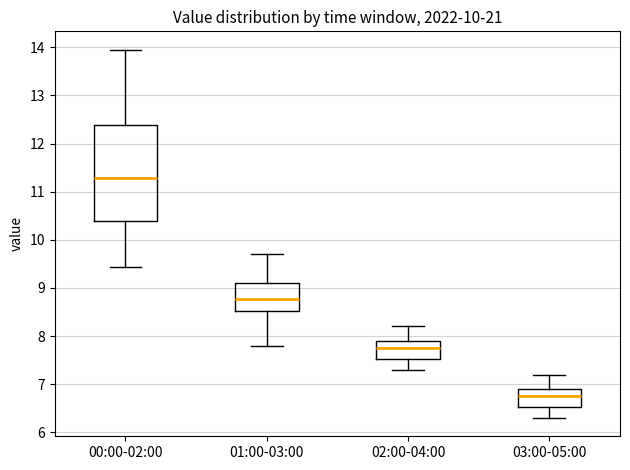

Reading left to right, transcribe this box plot: for each box, give where its median line is, the range the box spans, and where its two whiskers end, as read against the y-axis. The values are not printed on the chart, so give them approximately, as read against the axis.

00:00-02:00: median 11.3, box 10.4 to 12.4, whiskers 9.4 to 14.0
01:00-03:00: median 8.8, box 8.5 to 9.1, whiskers 7.8 to 9.7
02:00-04:00: median 7.8, box 7.5 to 7.9, whiskers 7.3 to 8.2
03:00-05:00: median 6.8, box 6.5 to 6.9, whiskers 6.3 to 7.2